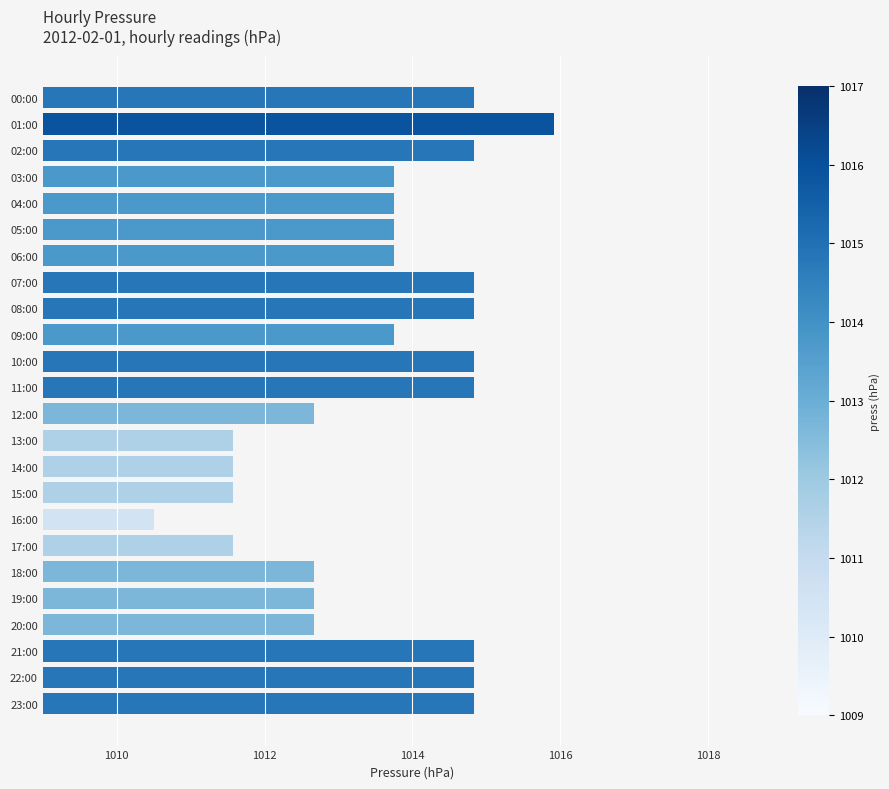

What is the difference between the maximum and minimum values?

5.4